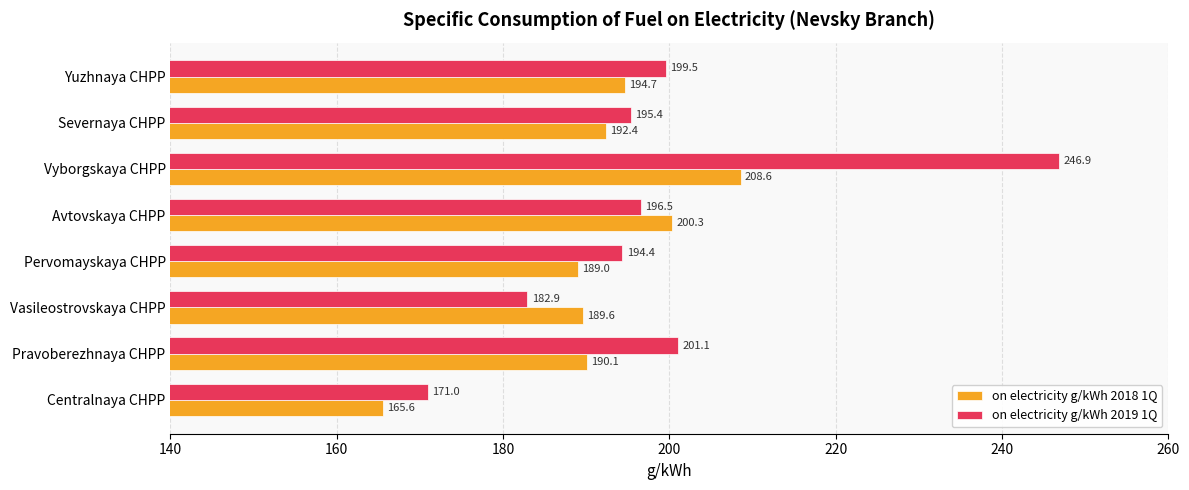

At how many categories does at least one series exceed 182?

7